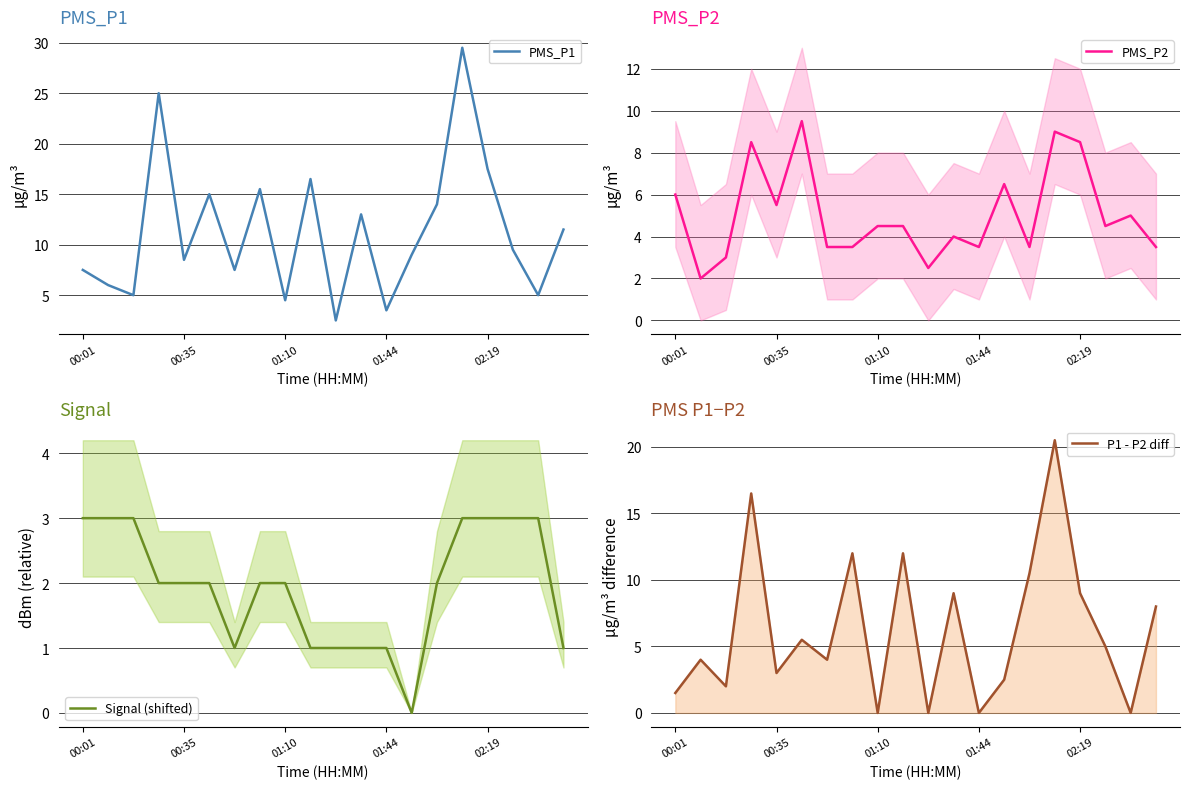

Between 10 and 5, which is larger?

5